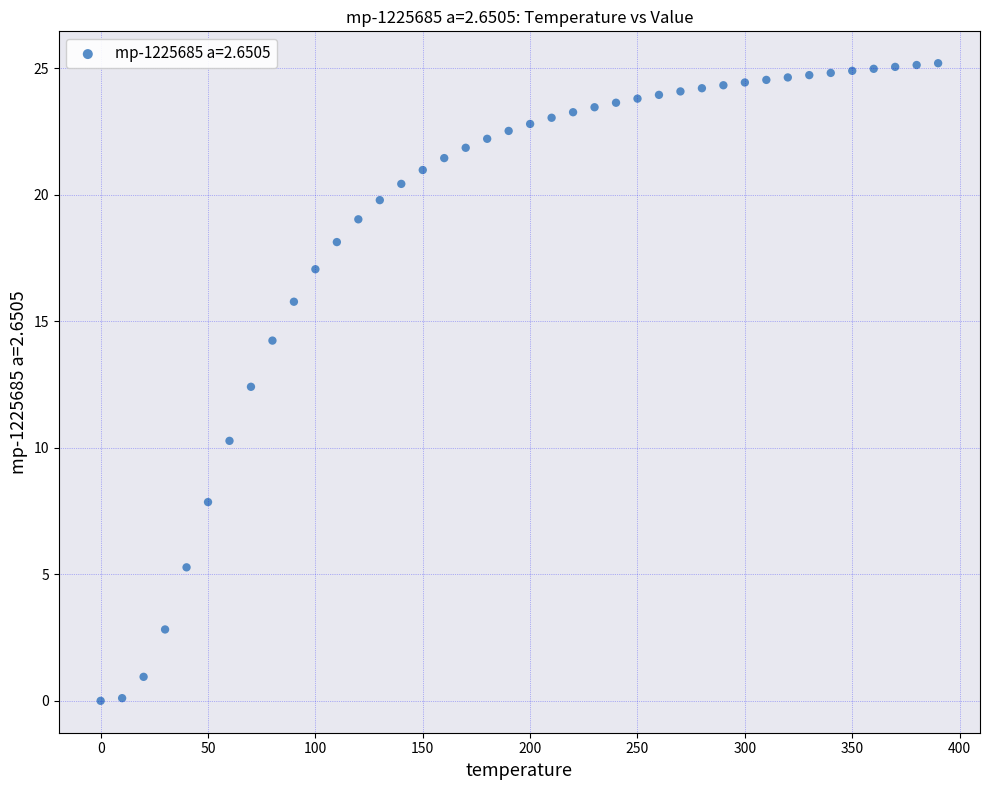

What is the range of X values (max minus min)?

390.0